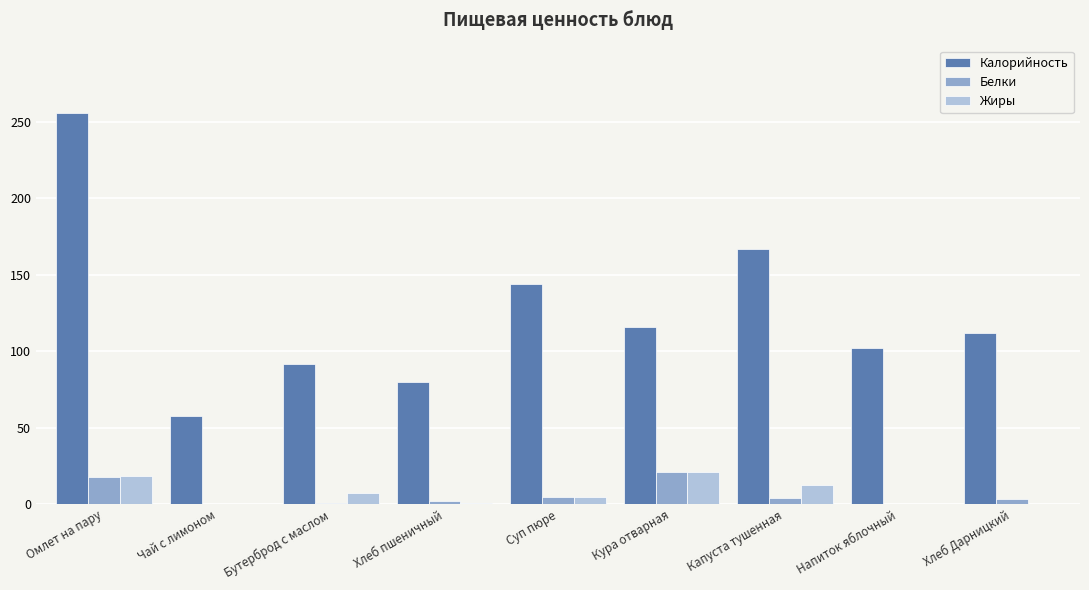

The Белки series shows 0.1 at Напиток яблочный. True or false?

True